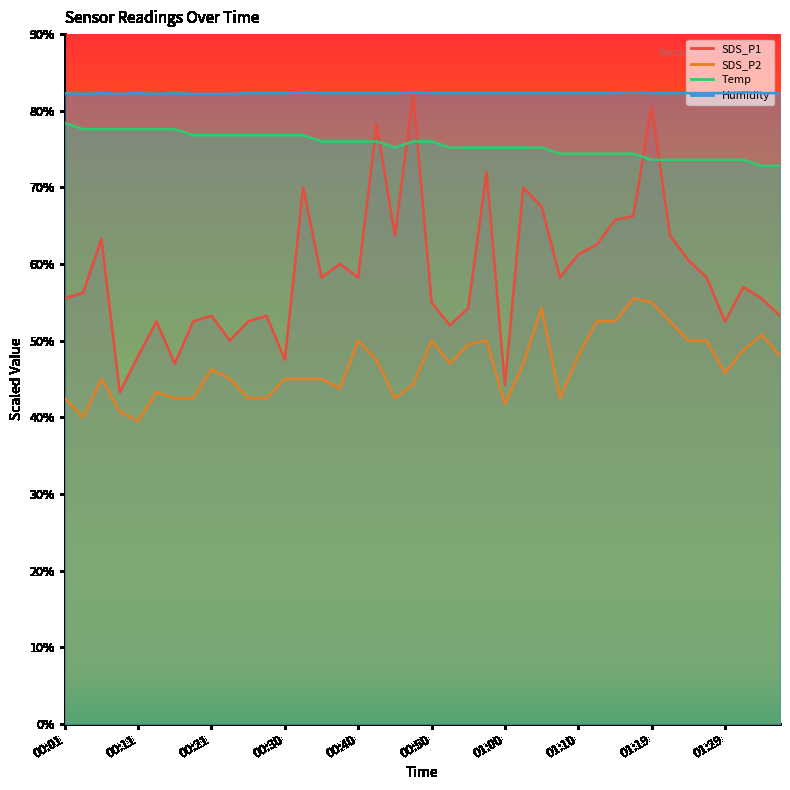

Which series has the largest range (max minus min)?

SDS_P1